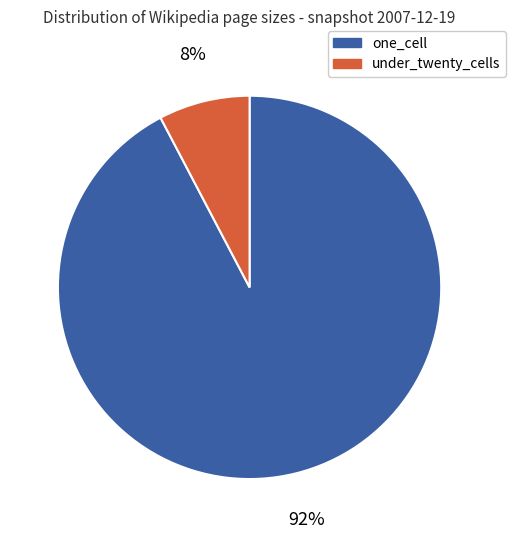

How many slices are in this pie chart?

2